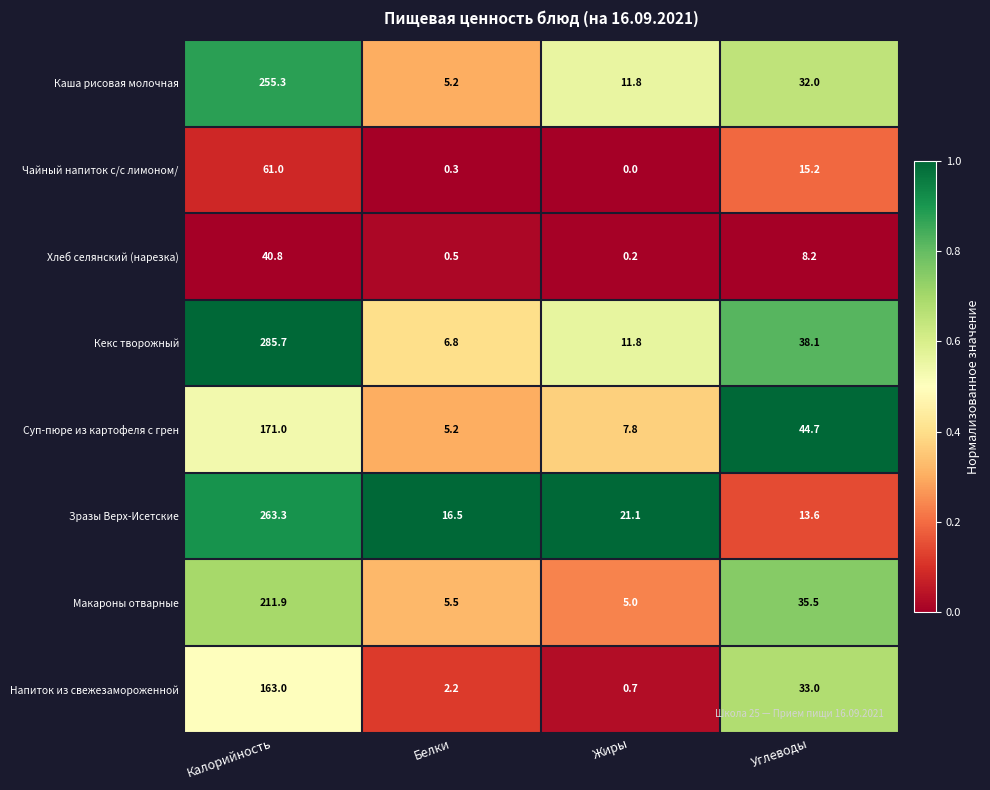

Between Жиры and Углеводы, which series saw the biggest shift?

Суп-пюре из картофеля с грен